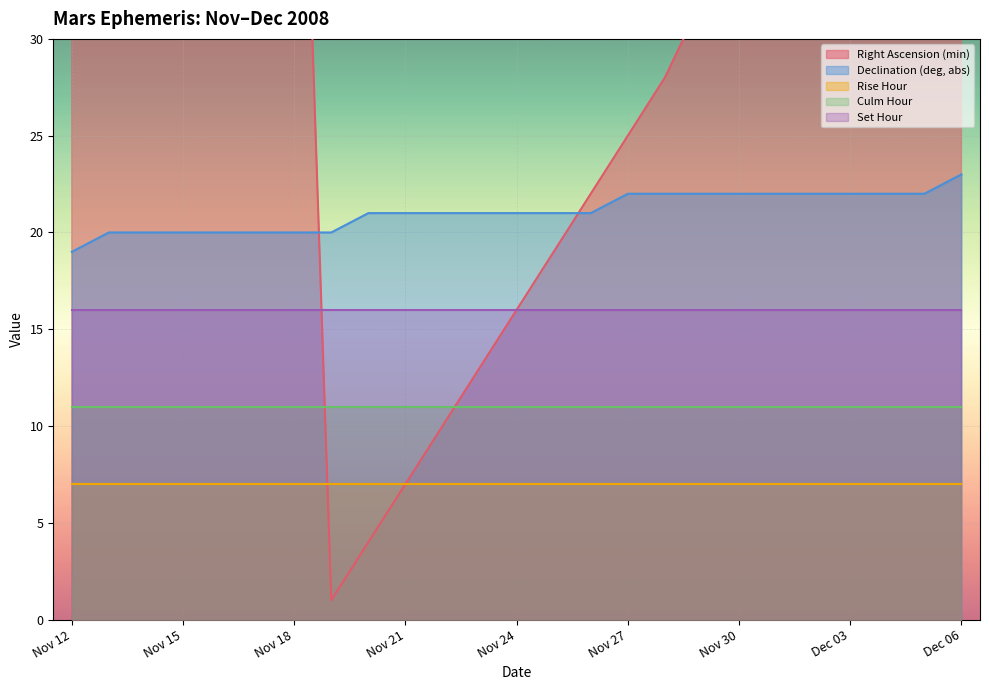

Between Dec 01 and Nov 26, which is larger?

Dec 01